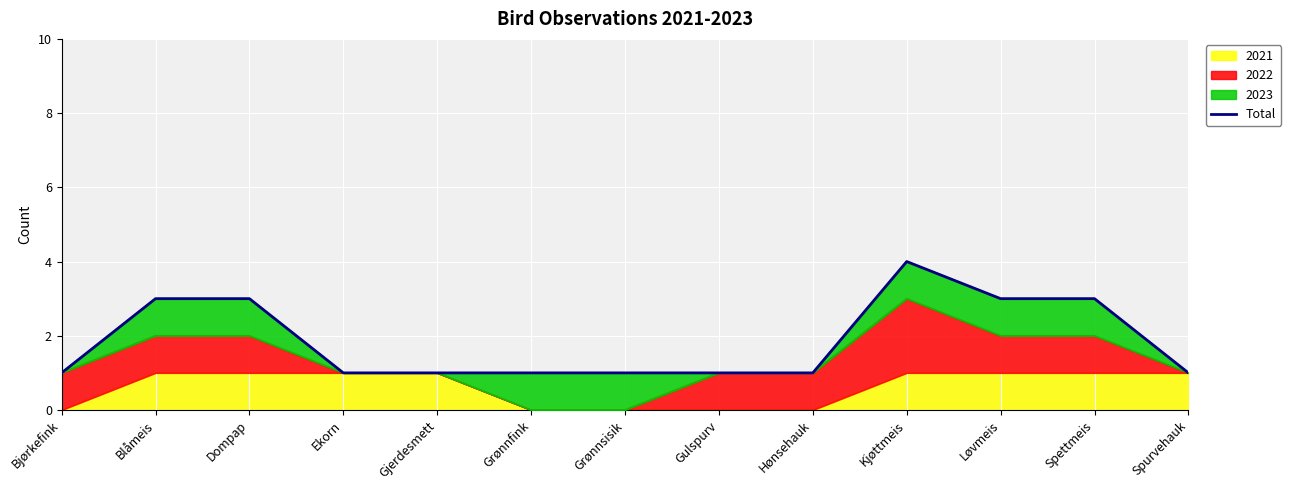

What is the average value?

2